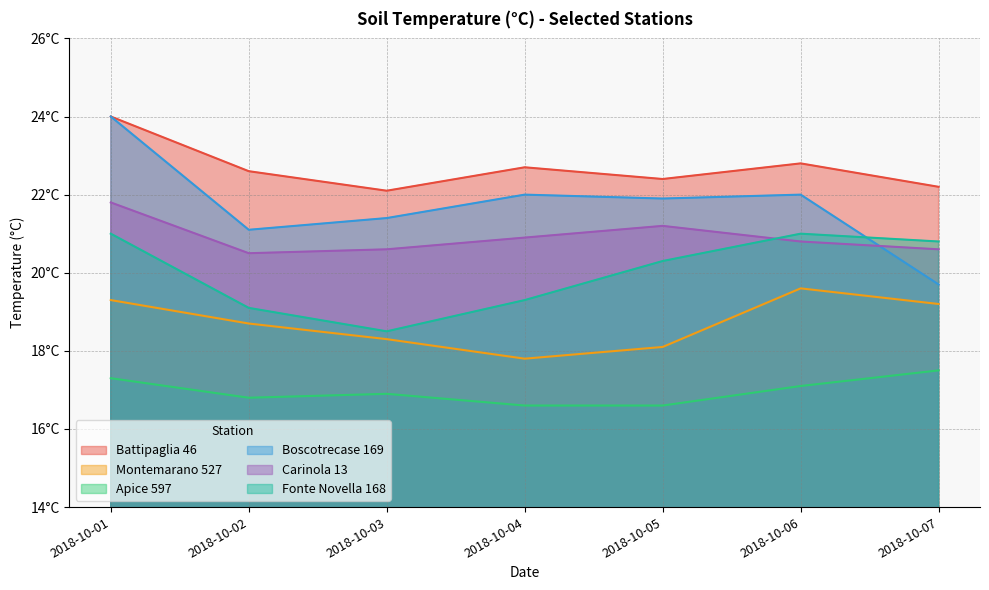

Which has a higher value, 2018-10-03 or 2018-10-06?

2018-10-06